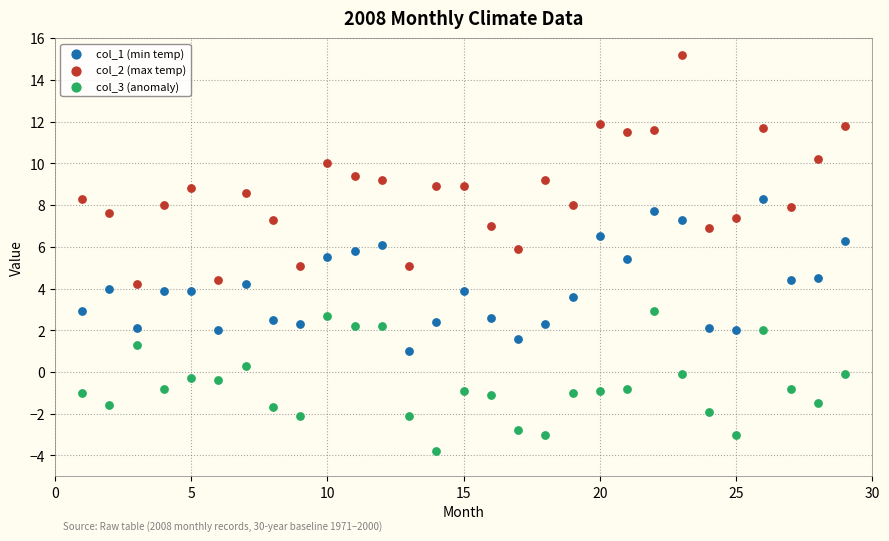

Which series reaches the maximum Y coordinate?

col_2 (max temp)